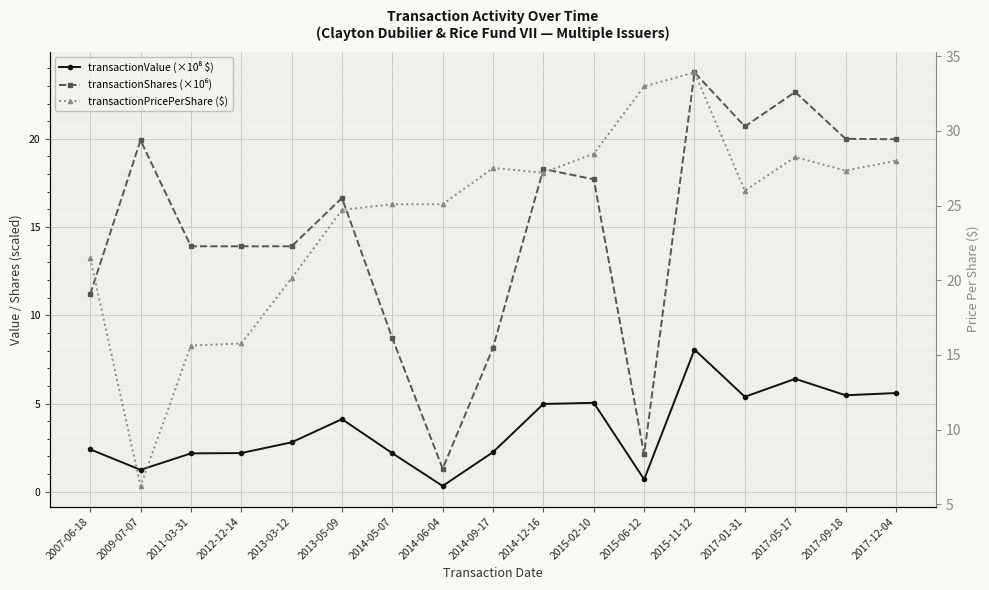

Is it true that transactionShares (×10⁶) equals 13.2 at 2014-05-07?

False